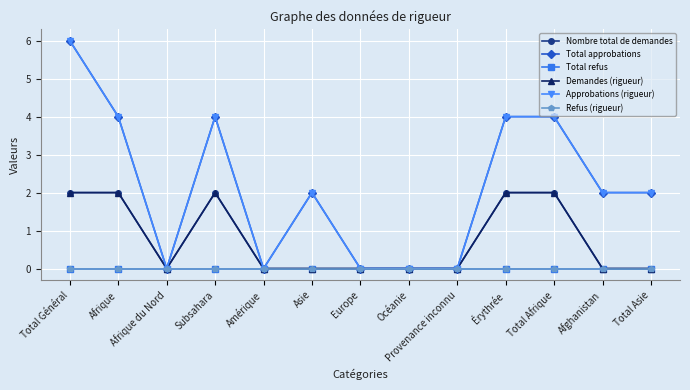

Reading left to right, list all the values displayed in this chart.

Nombre total de demandes: Total Général=2	Afrique=2	Afrique du Nord=0	Subsahara=2	Amérique=0	Asie=0	Europe=0	Océanie=0	Provenance inconnu=0	Érythrée=2	Total Afrique=2	Afghanistan=0	Total Asie=0
Total approbations: Total Général=6	Afrique=4	Afrique du Nord=0	Subsahara=4	Amérique=0	Asie=2	Europe=0	Océanie=0	Provenance inconnu=0	Érythrée=4	Total Afrique=4	Afghanistan=2	Total Asie=2
Total refus: Total Général=0	Afrique=0	Afrique du Nord=0	Subsahara=0	Amérique=0	Asie=0	Europe=0	Océanie=0	Provenance inconnu=0	Érythrée=0	Total Afrique=0	Afghanistan=0	Total Asie=0
Demandes (rigueur): Total Général=2	Afrique=2	Afrique du Nord=0	Subsahara=2	Amérique=0	Asie=0	Europe=0	Océanie=0	Provenance inconnu=0	Érythrée=2	Total Afrique=2	Afghanistan=0	Total Asie=0
Approbations (rigueur): Total Général=6	Afrique=4	Afrique du Nord=0	Subsahara=4	Amérique=0	Asie=2	Europe=0	Océanie=0	Provenance inconnu=0	Érythrée=4	Total Afrique=4	Afghanistan=2	Total Asie=2
Refus (rigueur): Total Général=0	Afrique=0	Afrique du Nord=0	Subsahara=0	Amérique=0	Asie=0	Europe=0	Océanie=0	Provenance inconnu=0	Érythrée=0	Total Afrique=0	Afghanistan=0	Total Asie=0